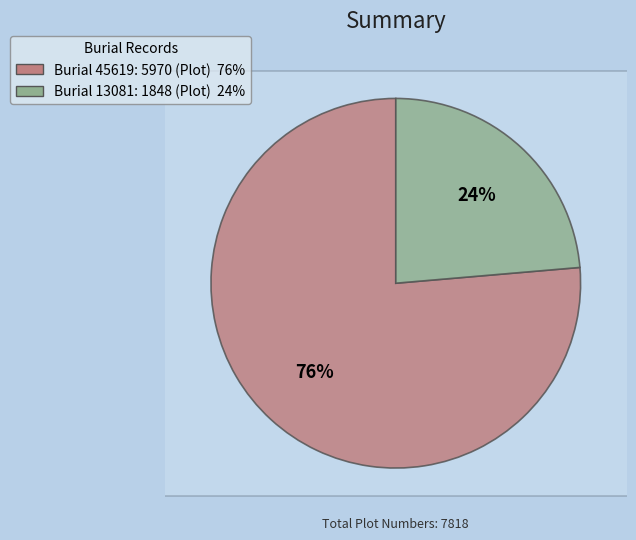

What percentage is the 13081 slice, to the nearest percent?

24%